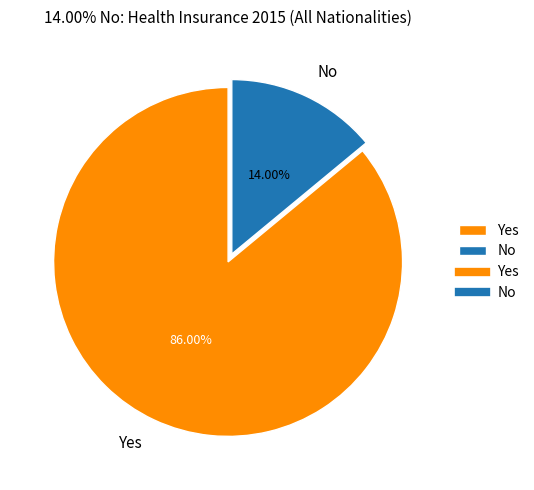

To the nearest percent, what portion does Yes represent?

86%